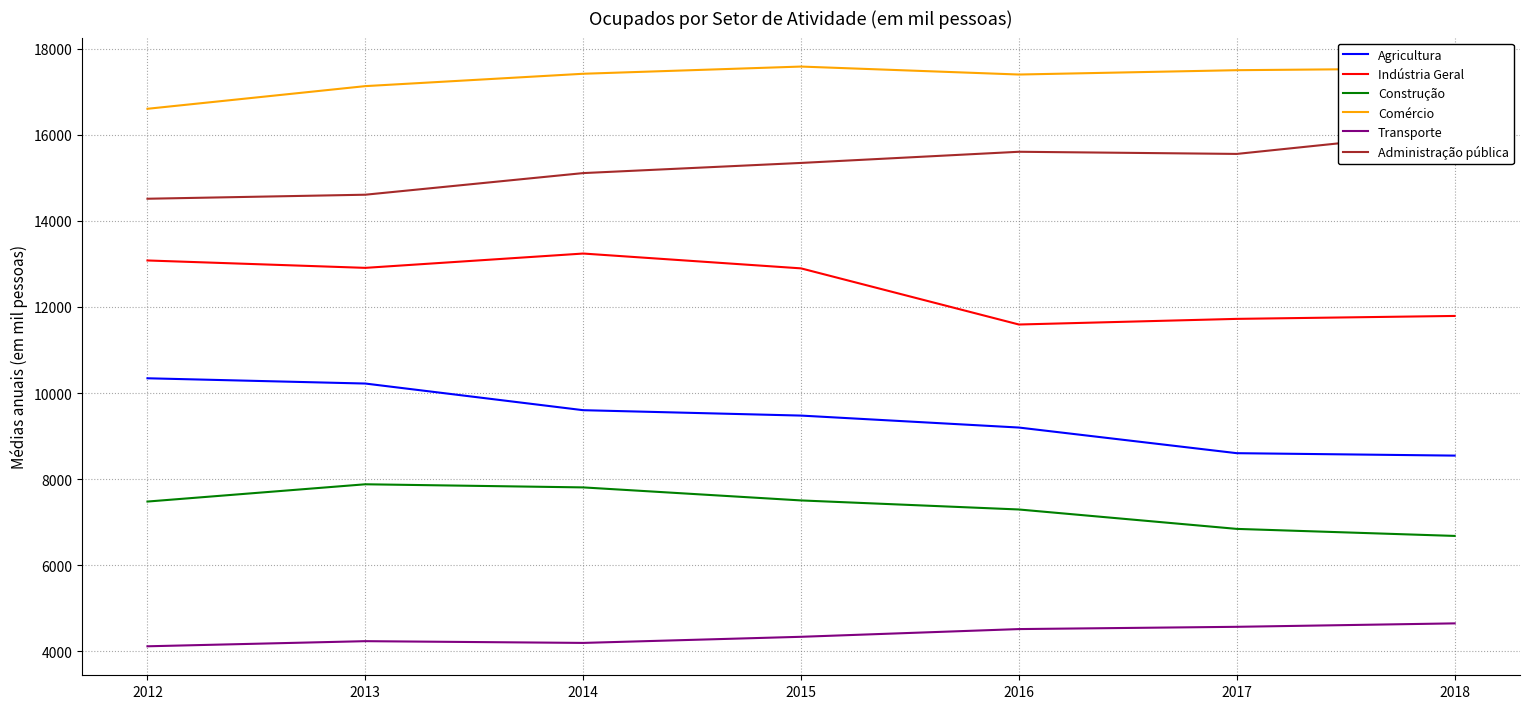

True or false: Construção and Administração pública intersect in this chart.

False